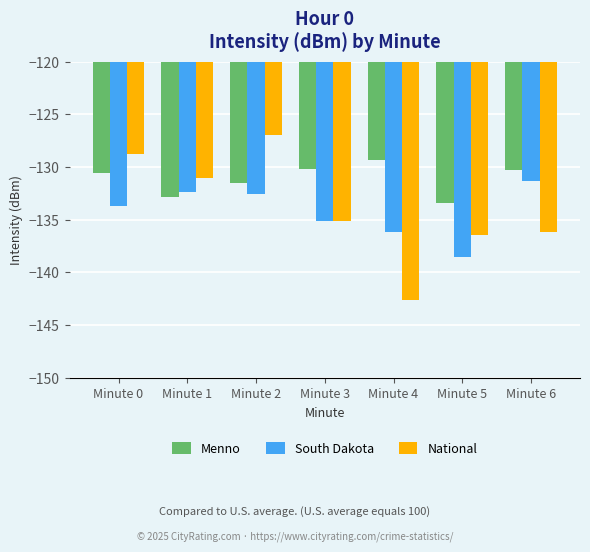

What is the difference between the highest and lowest values at Minute 5?

5.1